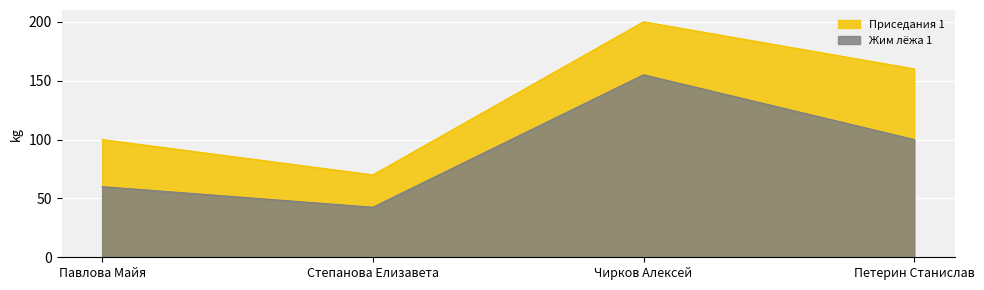

How many Жим лёжа 1 values are between 60 and 155?

3